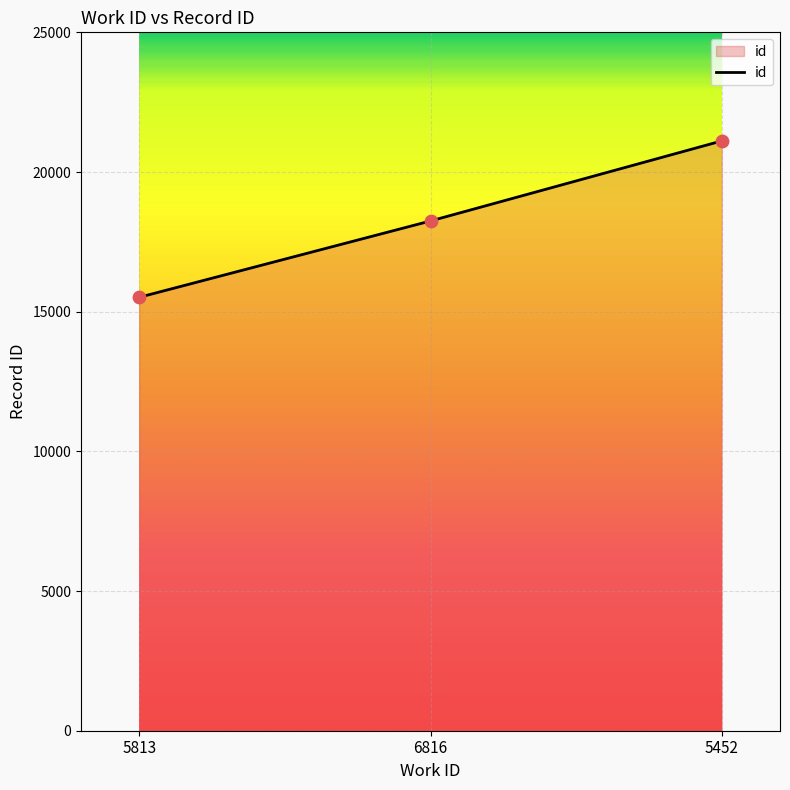

Which has a higher value, 5452 or 5813?

5452